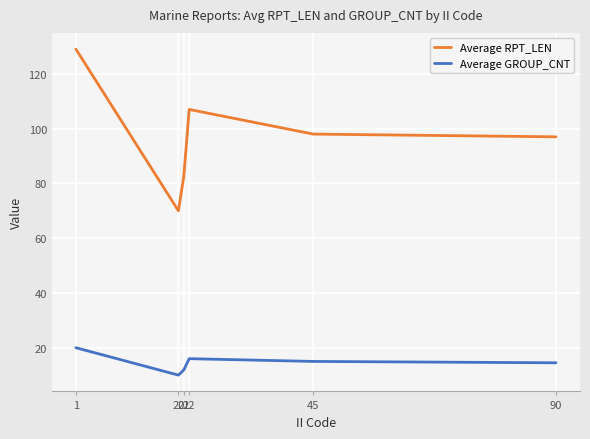

Which category has the lowest value in the Average RPT_LEN series?

20